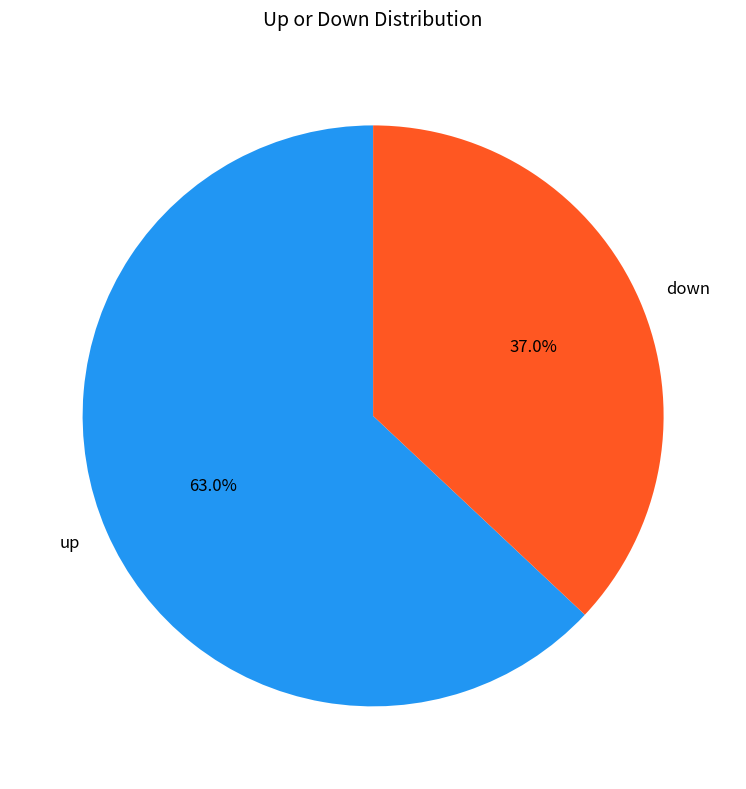

Is up the majority of the pie?

Yes